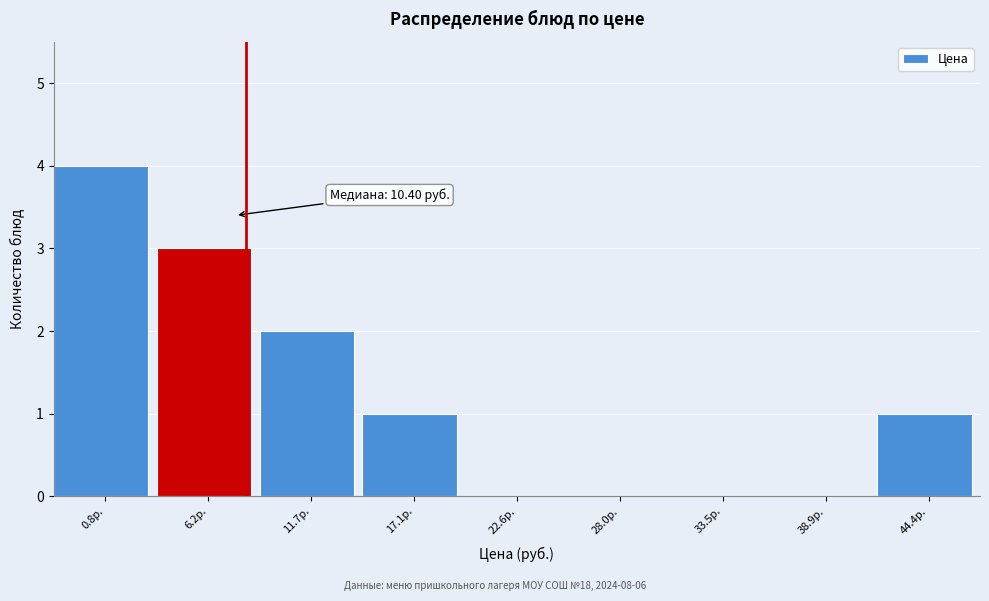

Reading left to right, transcribe all the data shown in this chart.

0.8р.=4	6.2р.=3	11.7р.=2	17.1р.=1	22.6р.=0	28.0р.=0	33.5р.=0	38.9р.=0	44.4р.=1